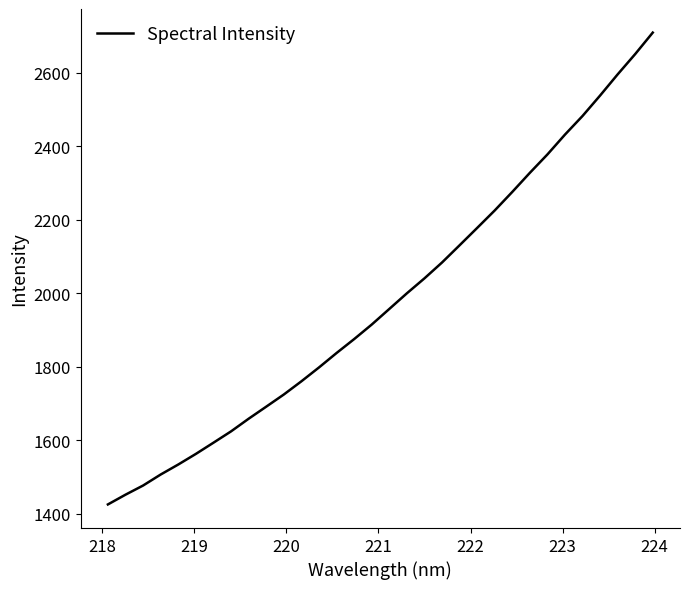

What is the difference between the maximum and minimum values?

1284.5